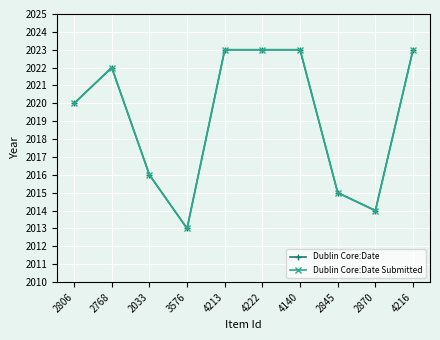

Does the chart have visible grid lines?

Yes